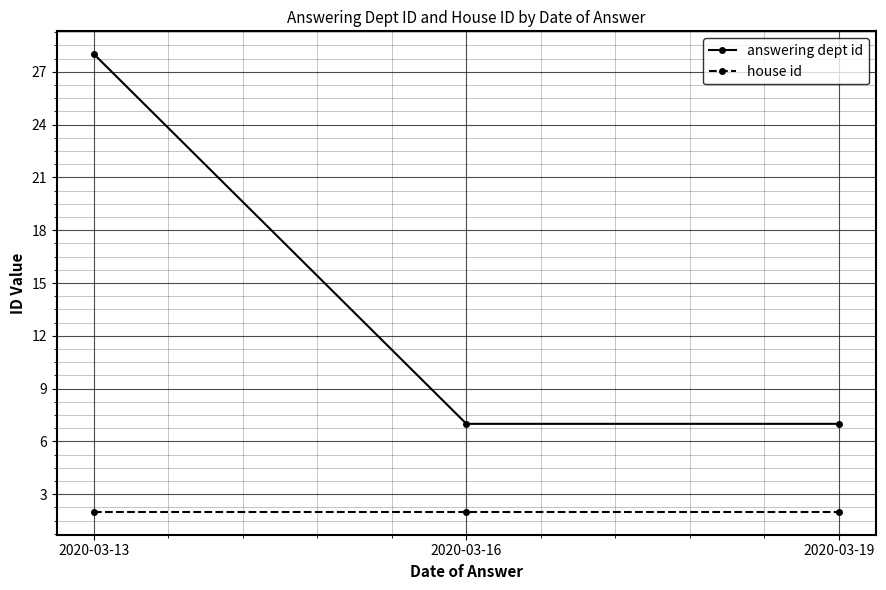

Which series has the largest range (max minus min)?

answering dept id